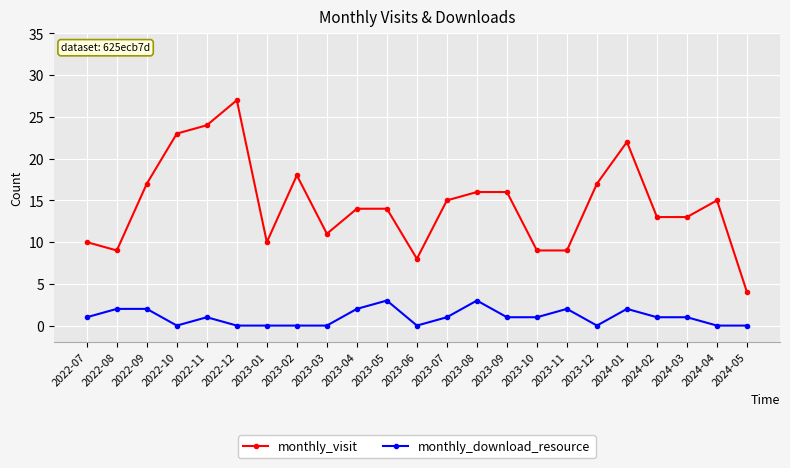

Which series changed the most between 2023-01 and 2023-05?

monthly_visit